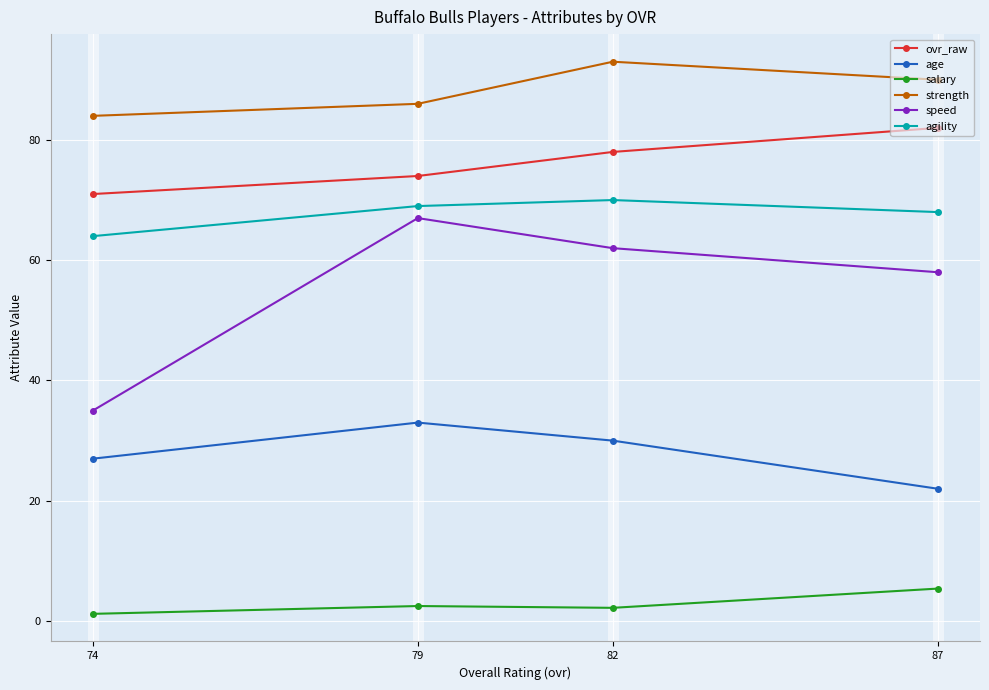

Reading left to right, extract all data points from this chart.

ovr_raw: 87=82.0	82=78.0	79=74.0	74=71.0
age: 87=22.0	82=30.0	79=33.0	74=27.0
salary: 87=5.4	82=2.2	79=2.5	74=1.2
strength: 87=90.0	82=93.0	79=86.0	74=84.0
speed: 87=58.0	82=62.0	79=67.0	74=35.0
agility: 87=68.0	82=70.0	79=69.0	74=64.0